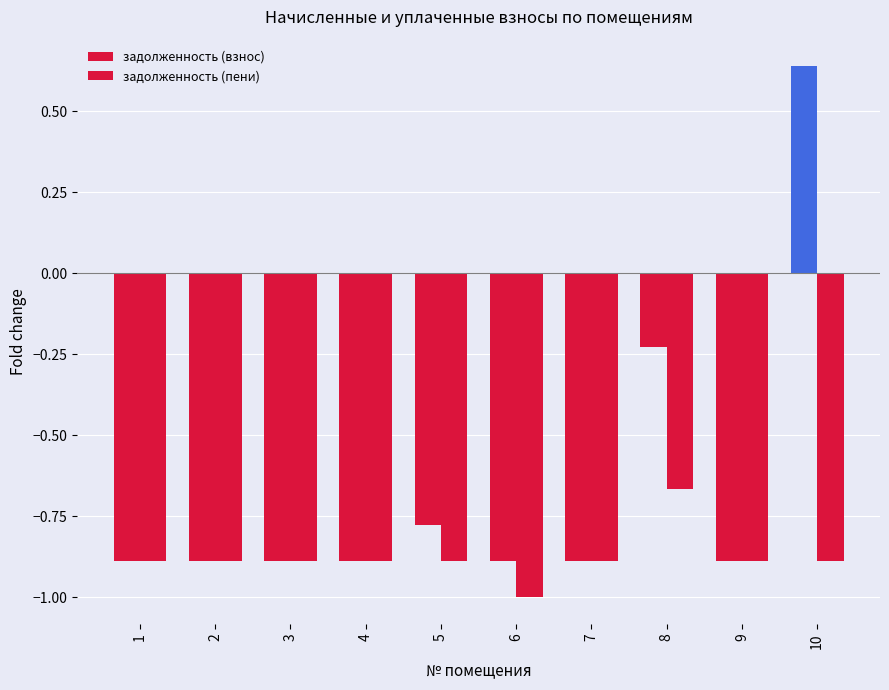

Count the number of data series in this chart.

2